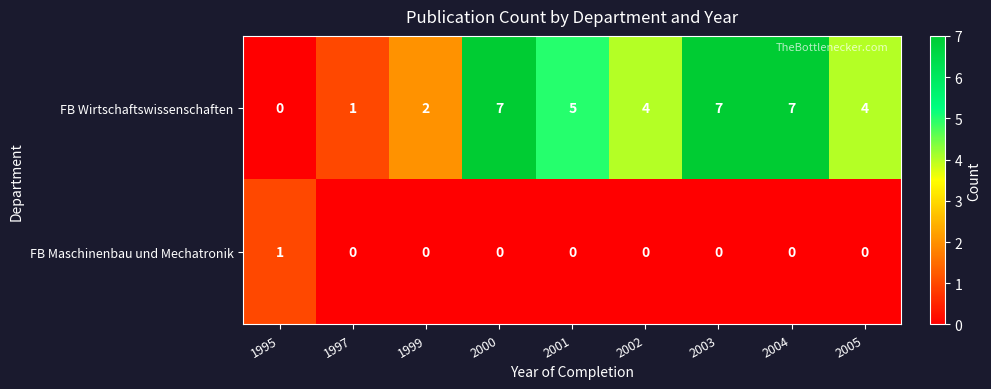

Reading left to right, transcribe all the data shown in this chart.

FB Wirtschaftswissenschaften: 1995=0	1997=1	1999=2	2000=7	2001=5	2002=4	2003=7	2004=7	2005=4
FB Maschinenbau und Mechatronik: 1995=1	1997=0	1999=0	2000=0	2001=0	2002=0	2003=0	2004=0	2005=0